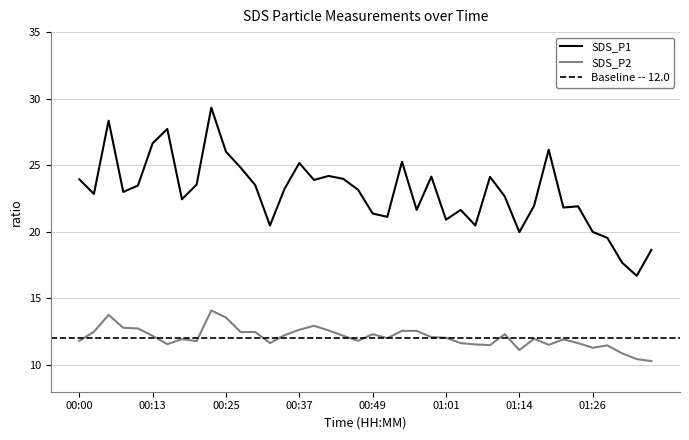

At which category is the sum across all series the highest?

00:22